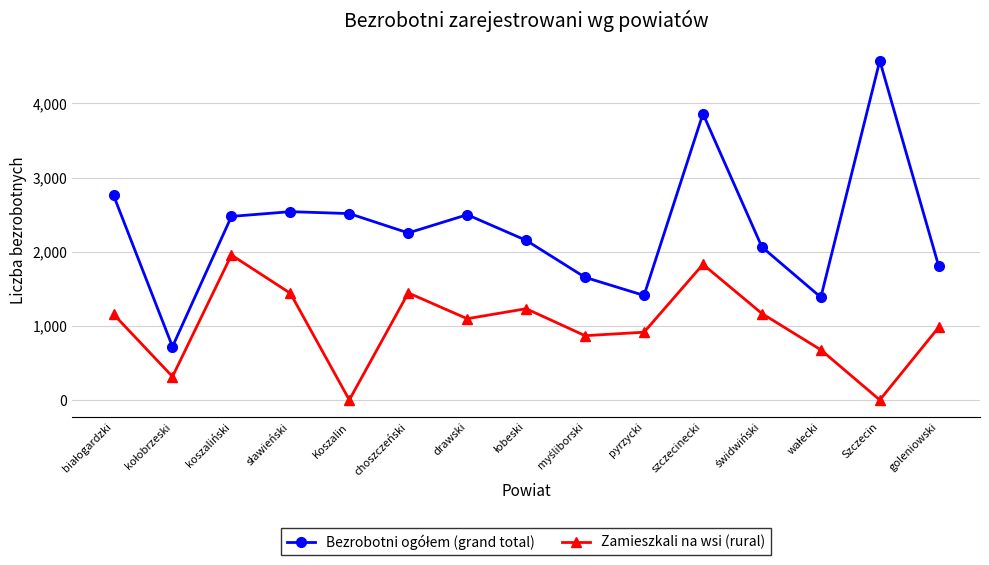

What is the greatest value displayed?

4576